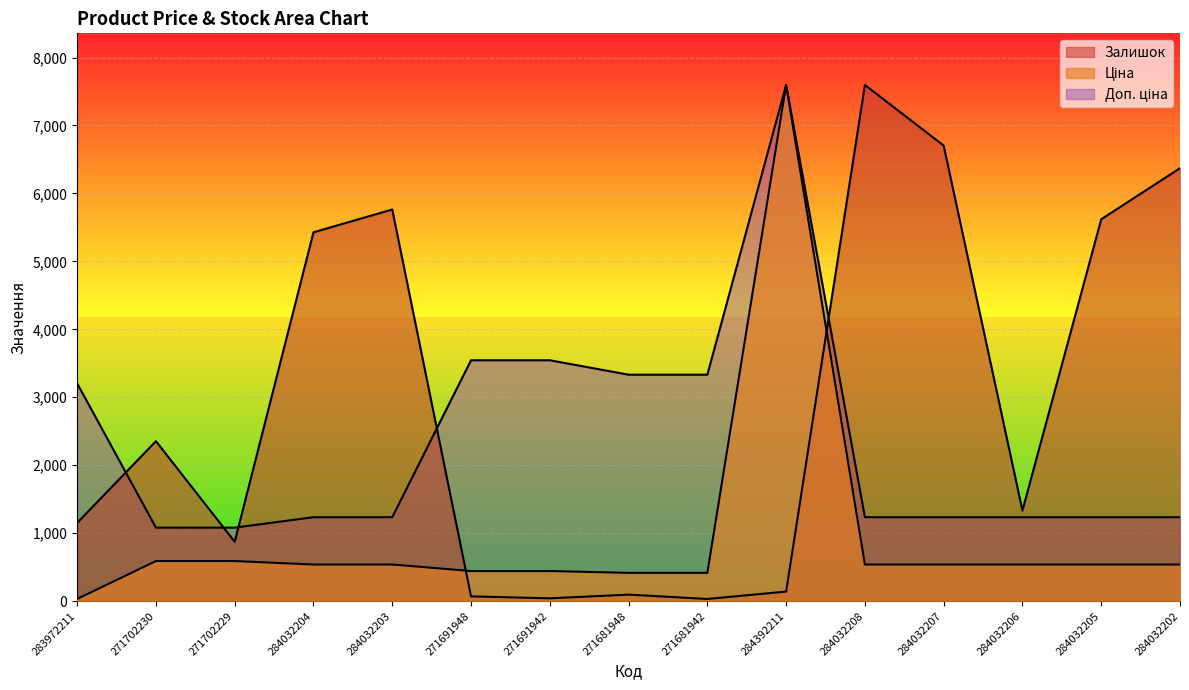

What position from the left is 284032208?

11